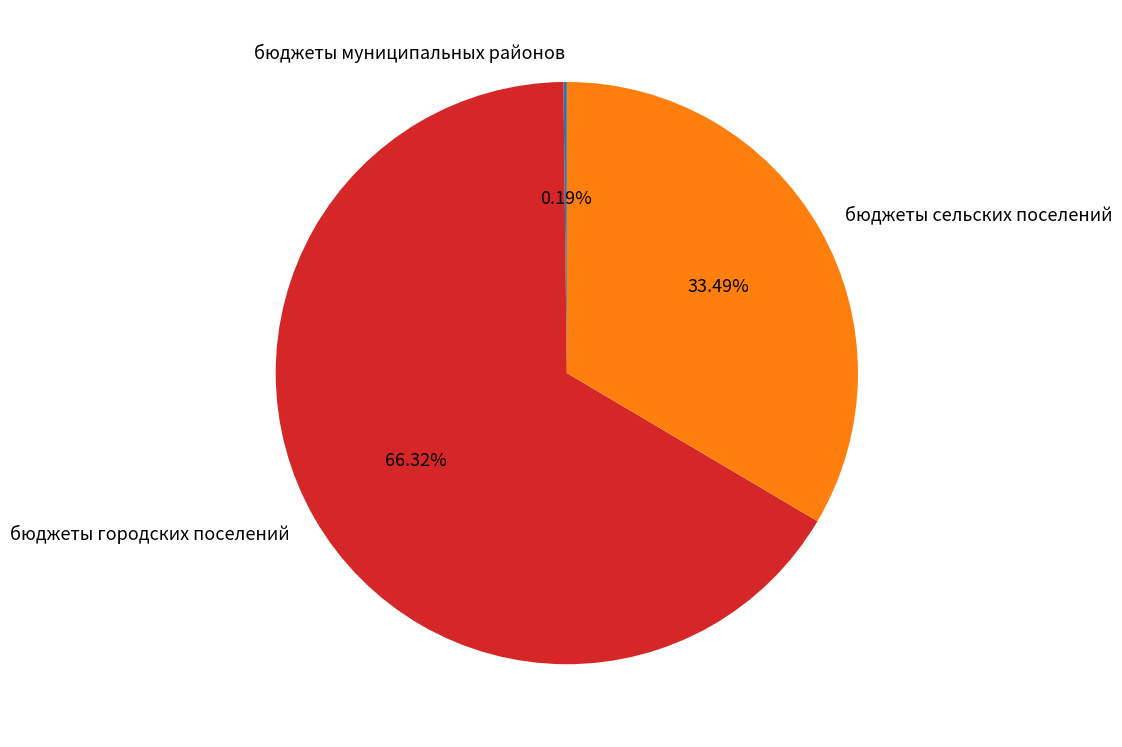

Which category has the biggest portion of the pie?

бюджеты городских поселений